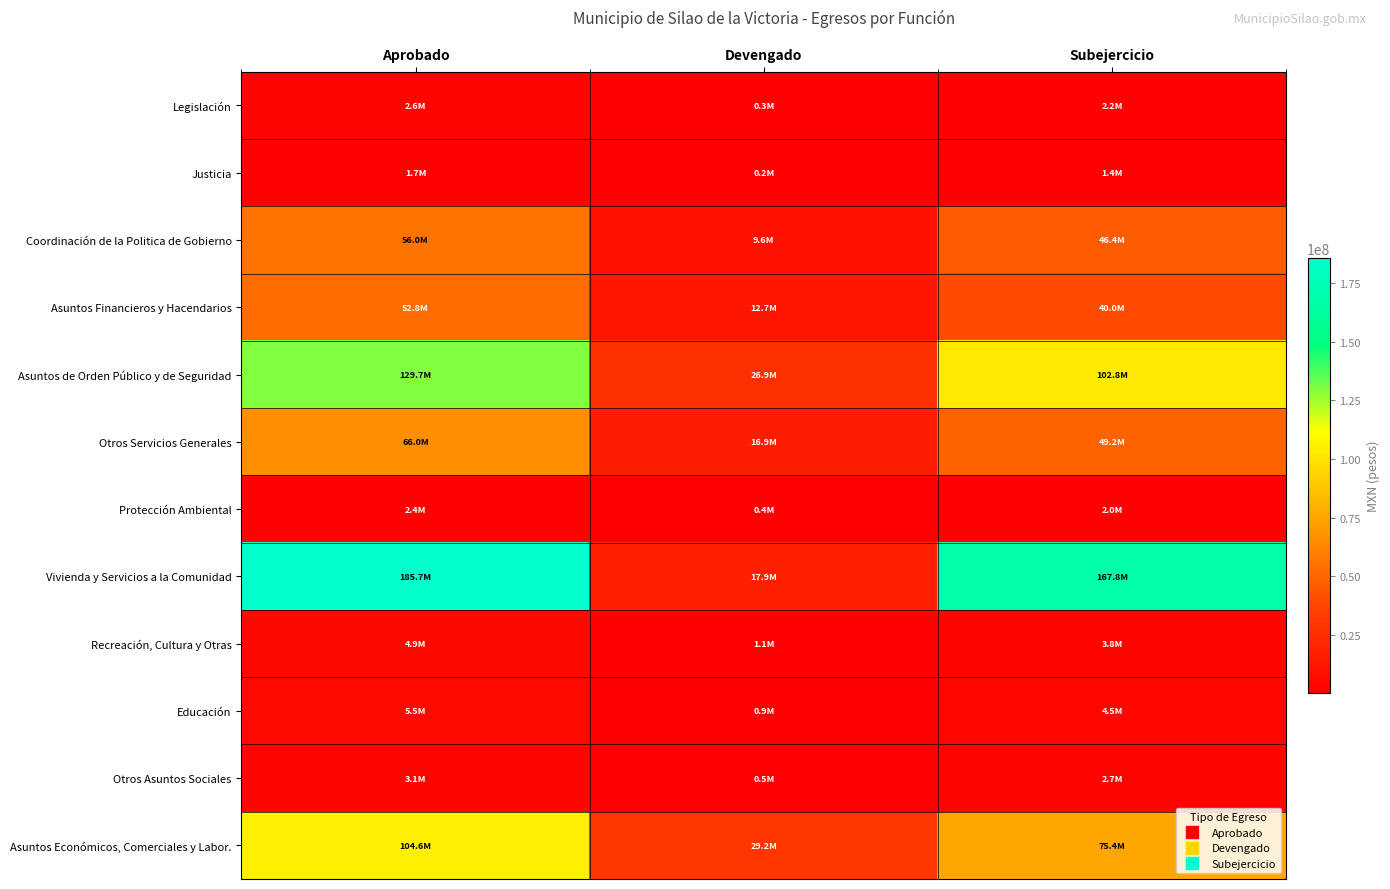

How many categories are shown in the chart?

3